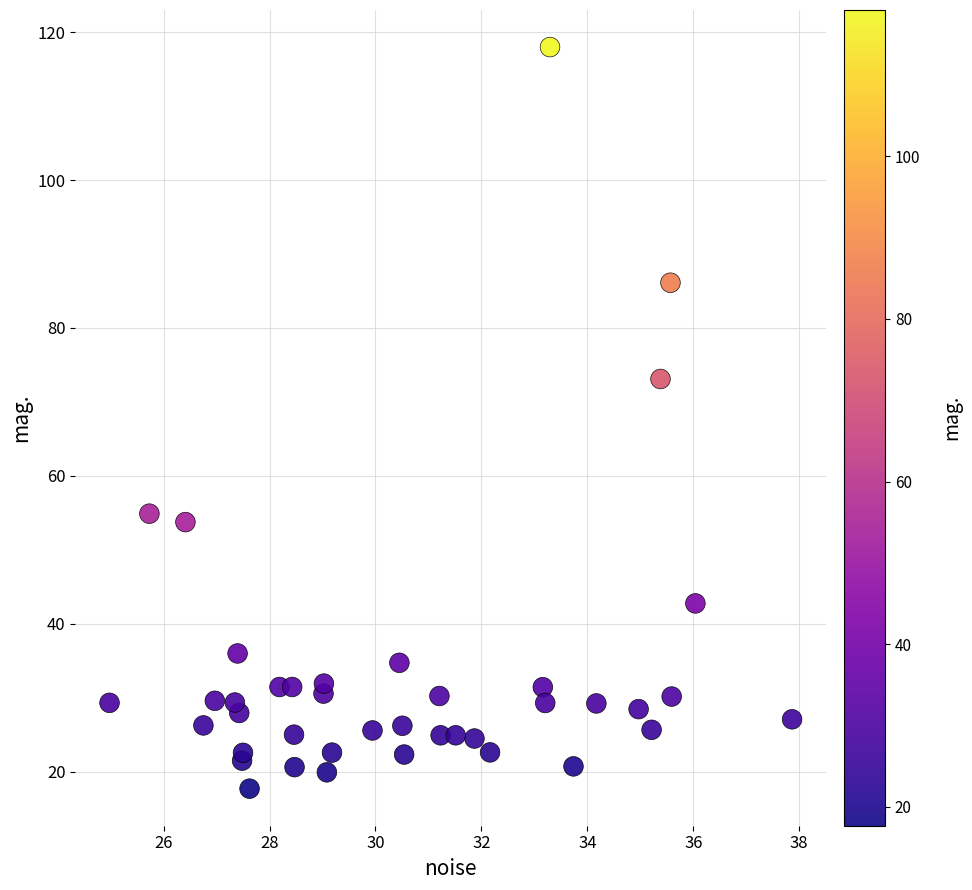

What Y value in the scatter plot is closest to 67?

73.1